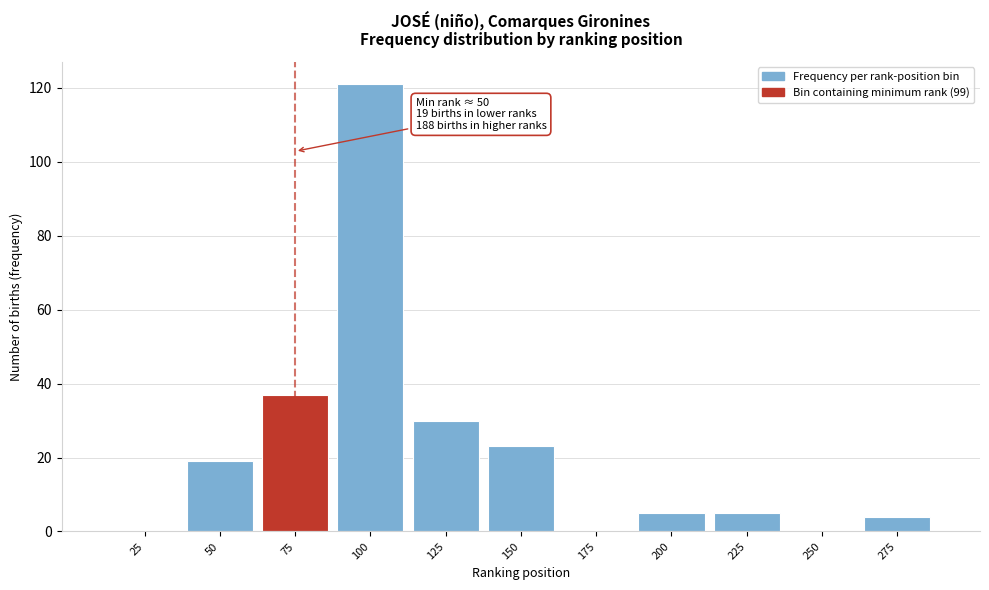

Reading left to right, extract all data points from this chart.

25=0	50=19	75=37	100=121	125=30	150=23	175=0	200=5	225=5	250=0	275=4